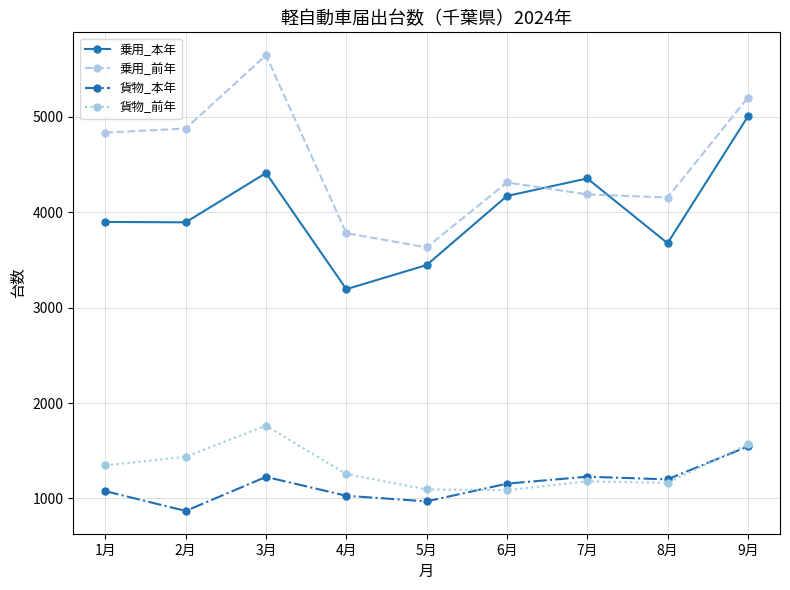

What is the difference between the maximum and minimum values in the 貨物_本年 series?

676